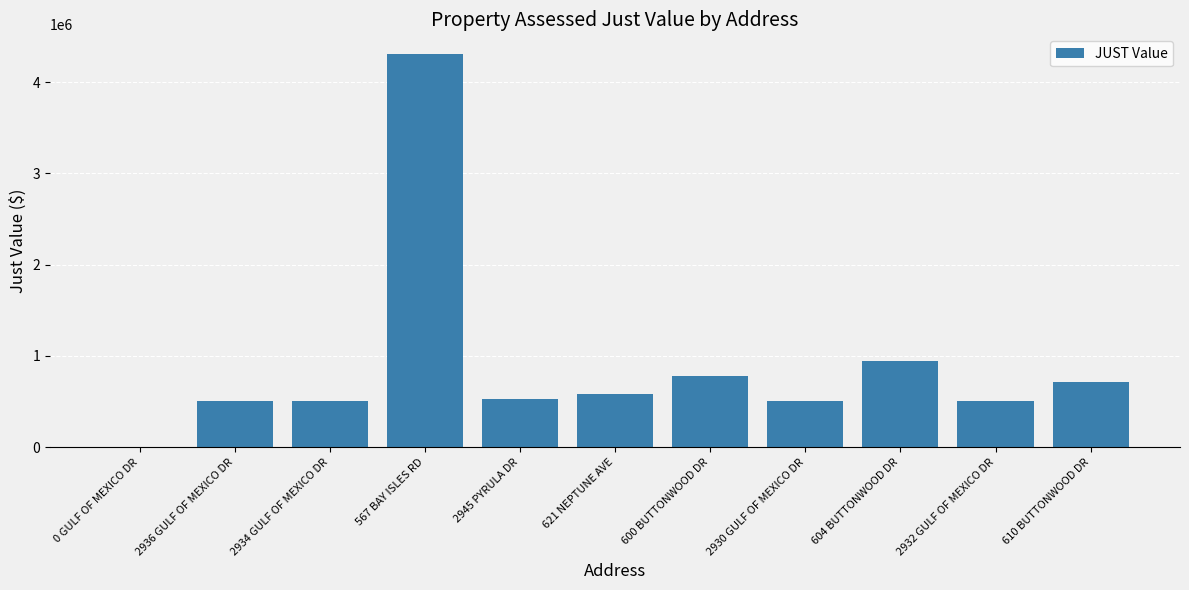

Where does the data first go above 529800?

567 BAY ISLES RD